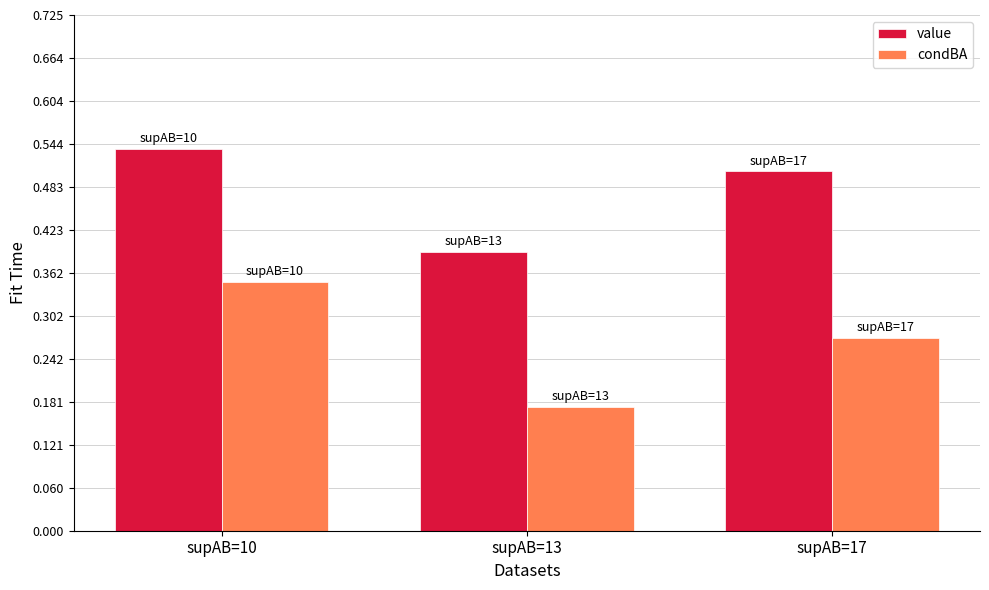

What is the sum of the value values at supAB=10 and supAB=17?

1.0